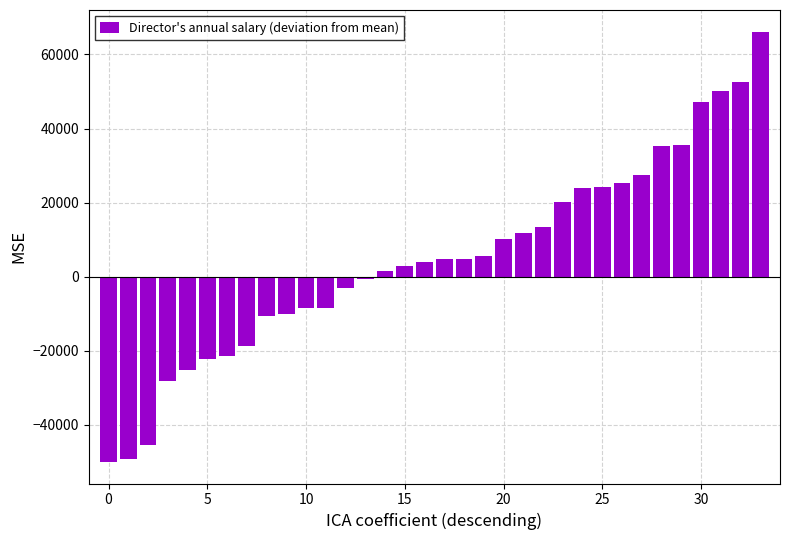

What is the value of the 32nd bar from the left?

50077.4